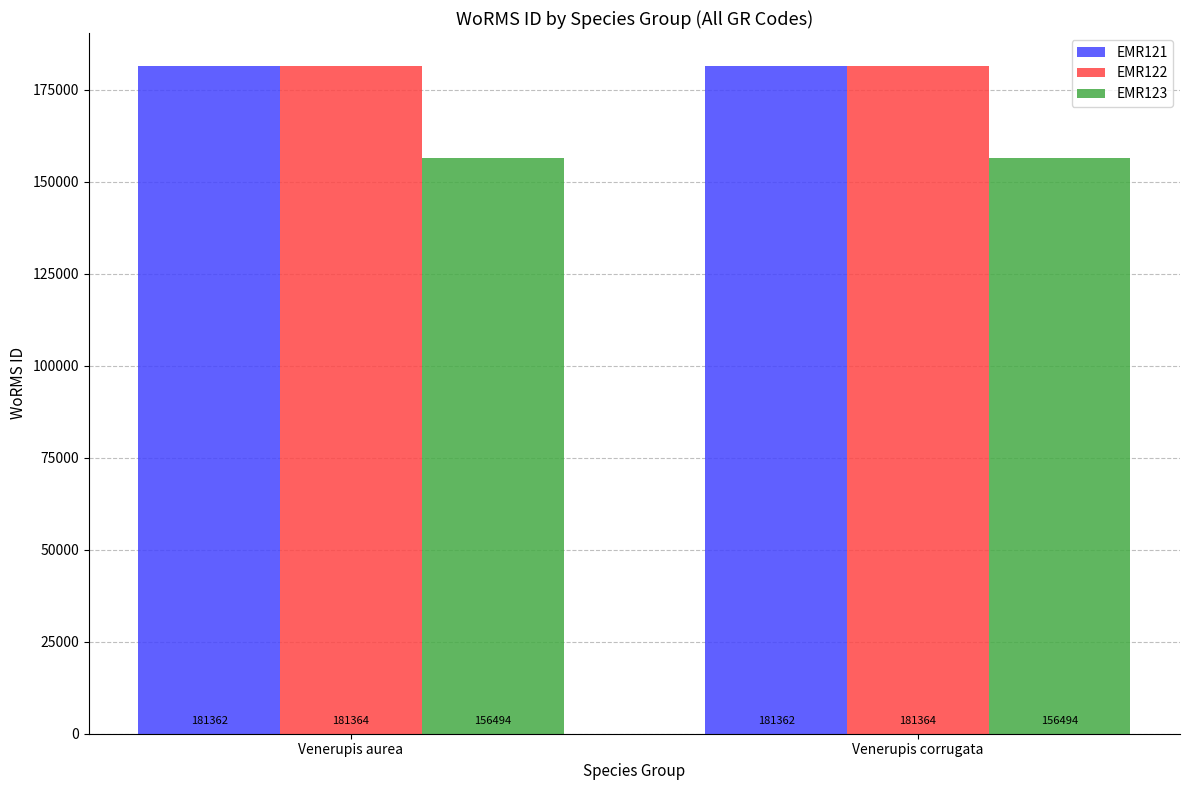

What is the minimum value shown in the chart?

156494